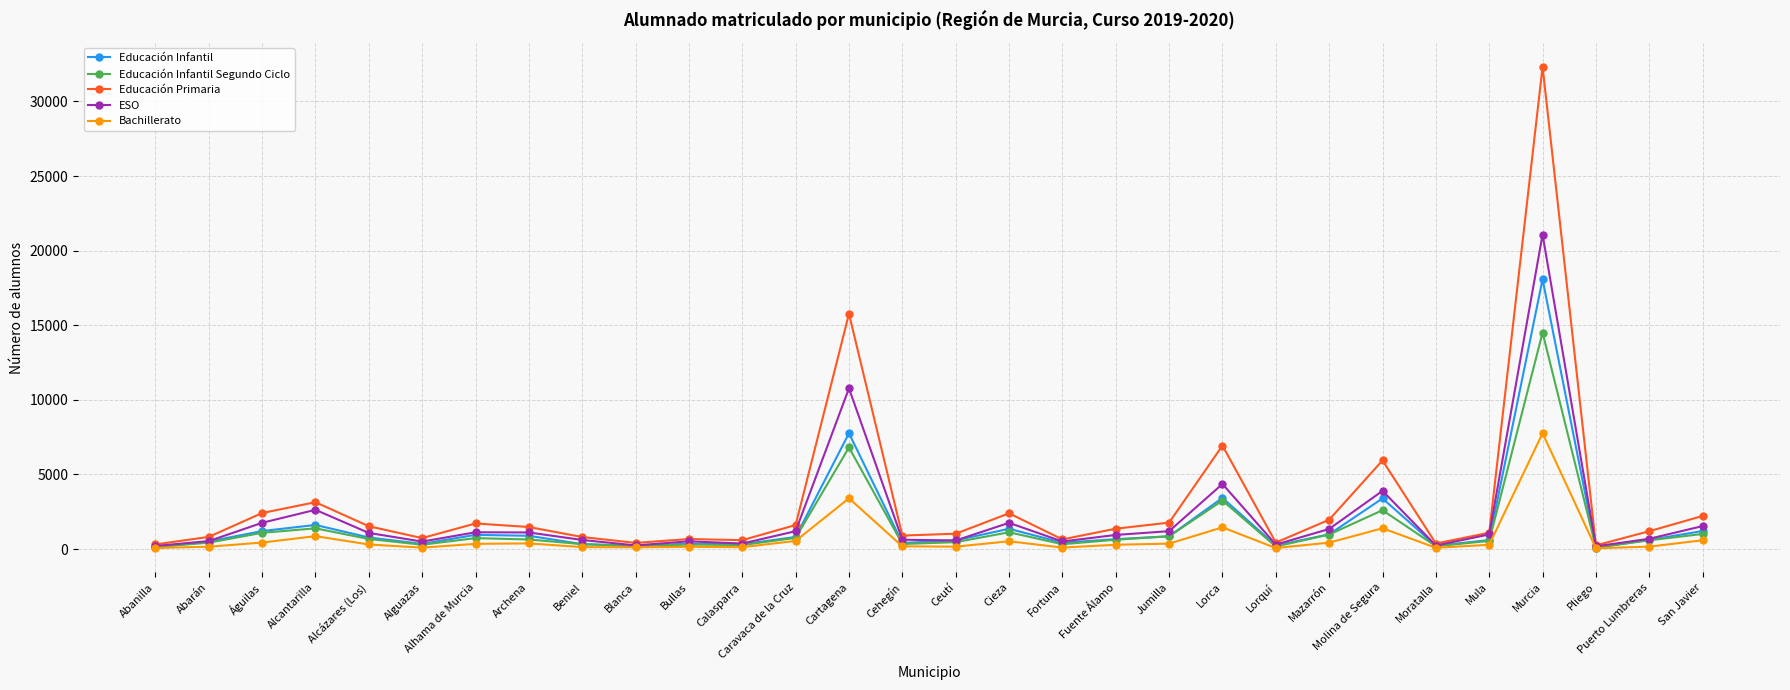

Where is the first local maximum for Educación Primaria?

Alcantarilla